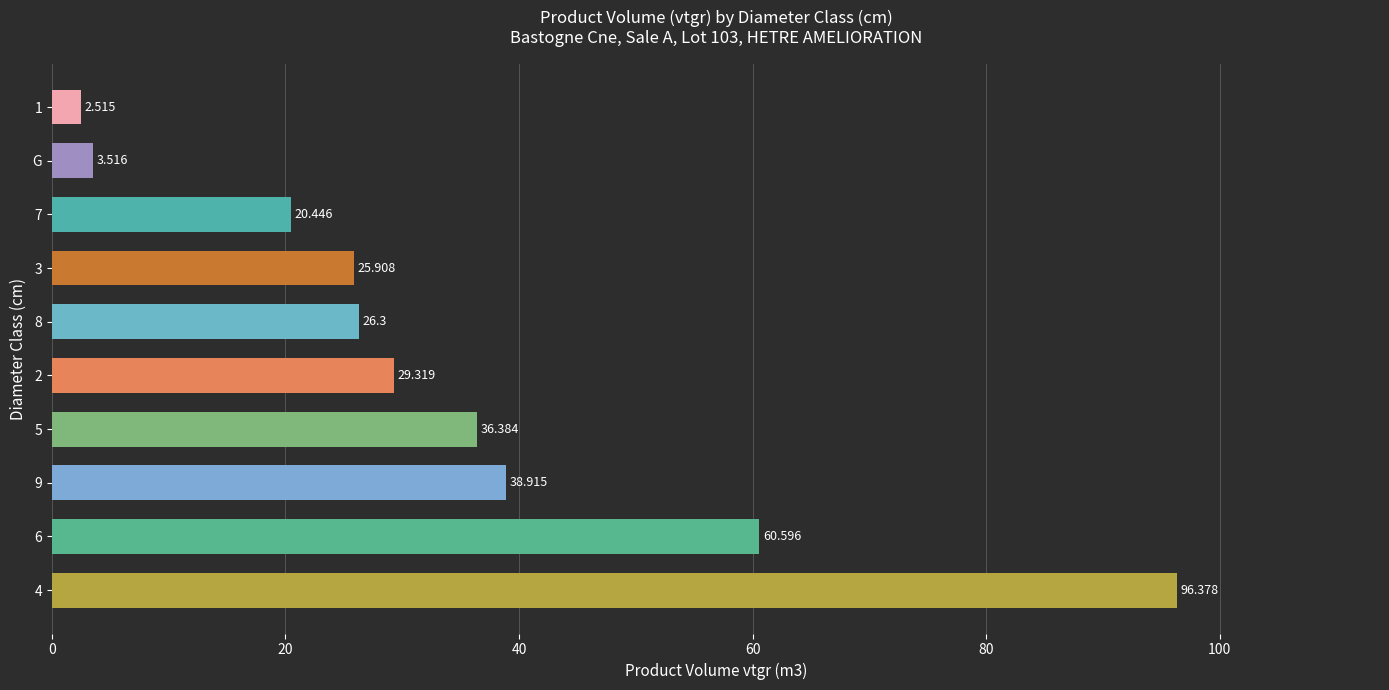

Rank the categories by value from highest to lowest.

4, 6, 9, 5, 2, 8, 3, 7, G, 1